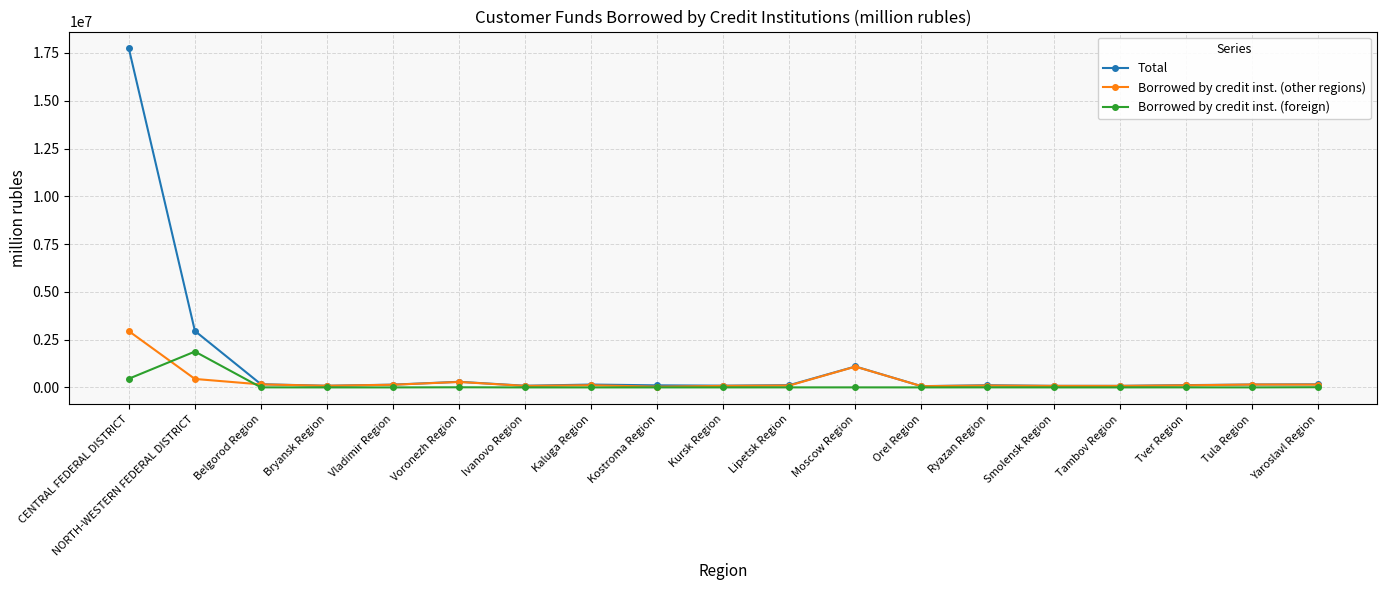

Rank the series by their maximum value, from lowest to highest.

Borrowed by credit inst. (foreign), Borrowed by credit inst. (other regions), Total